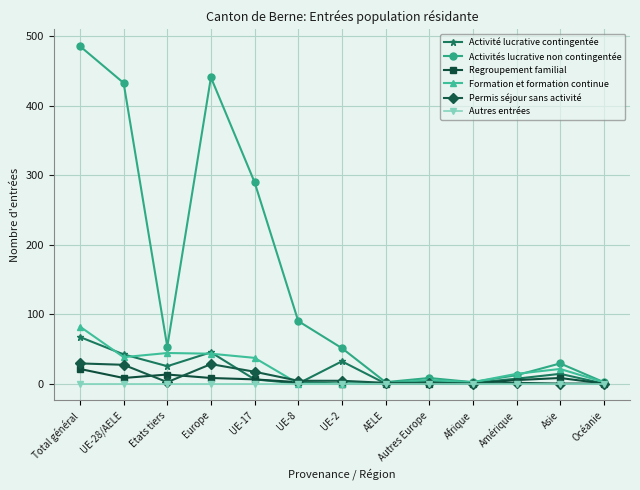

At which category is the sum across all series the highest?

Total général